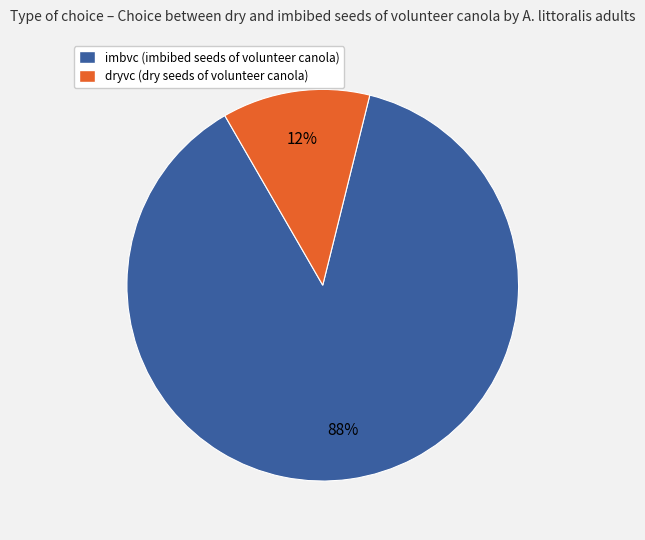

Which slice is the largest?

imbvc